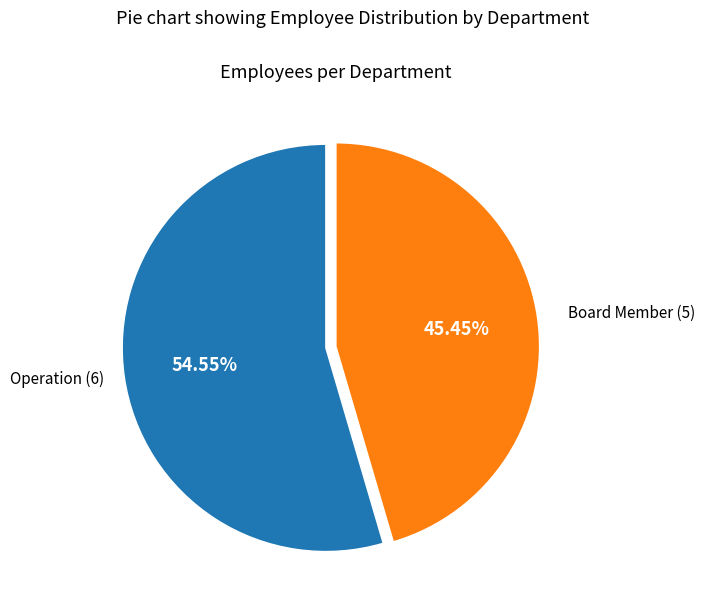

Does any single category account for the majority?

Yes